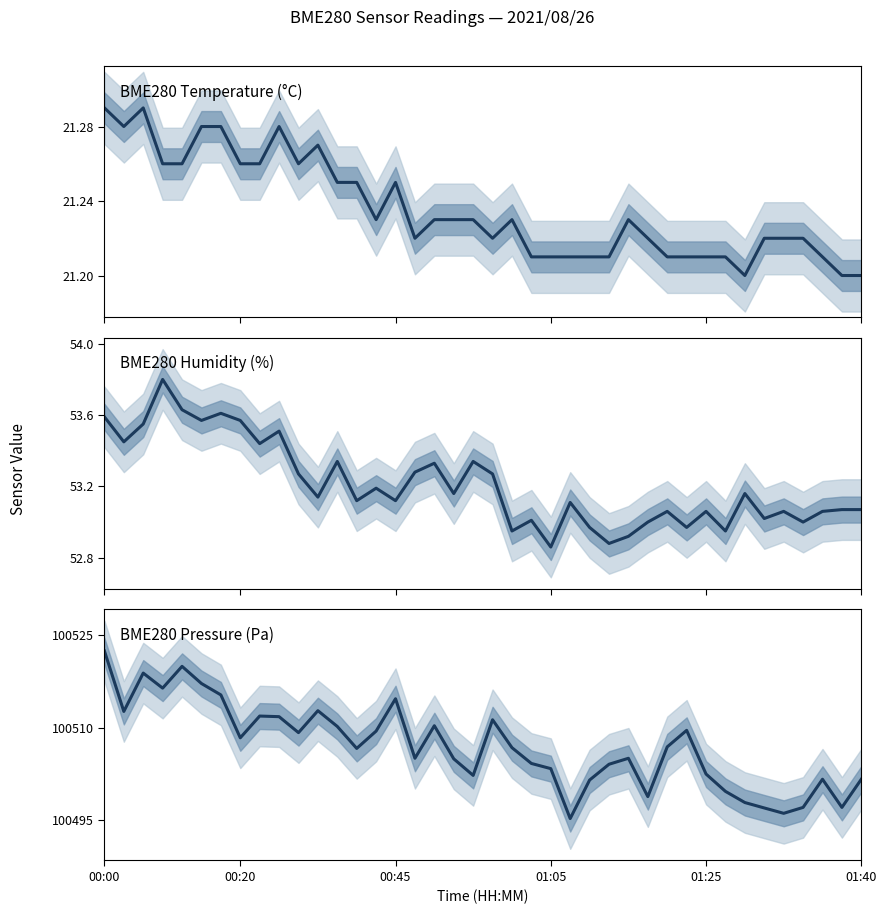

What is the total value across all series at 27?

100579.2